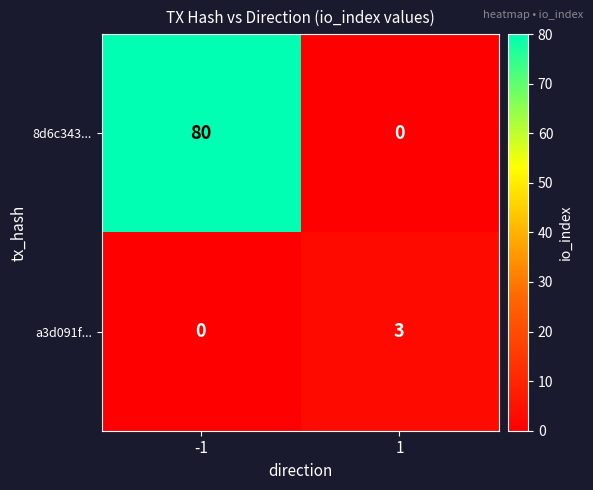

What is the difference between the a3d091f... values at -1 and 1?

3